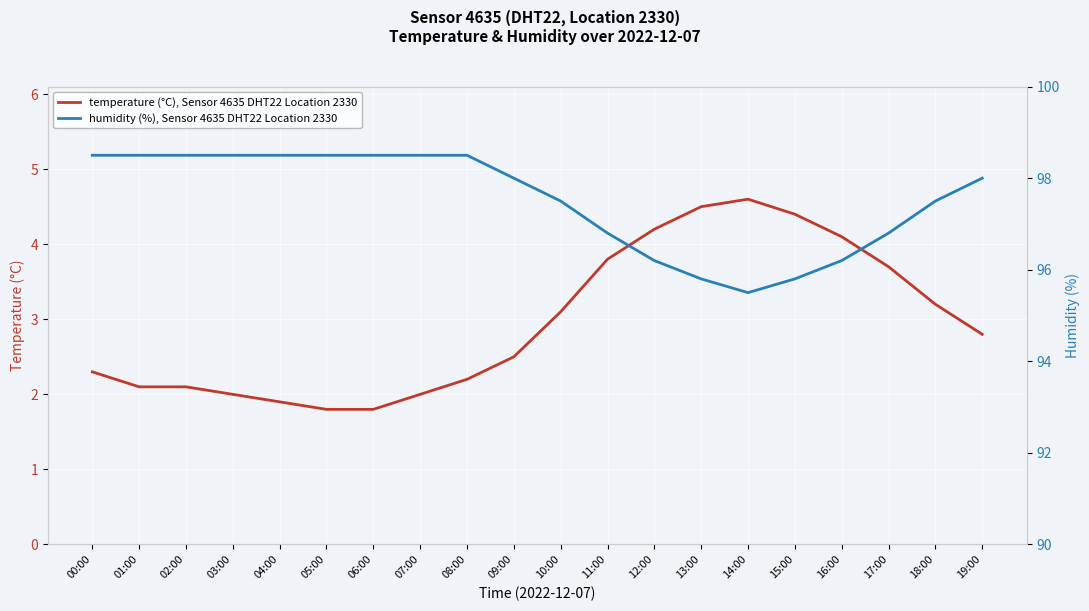

In temperature (°C), Sensor 4635 DHT22 Location 2330, how many points are higher than both neighbors (excluding endpoints)?

1